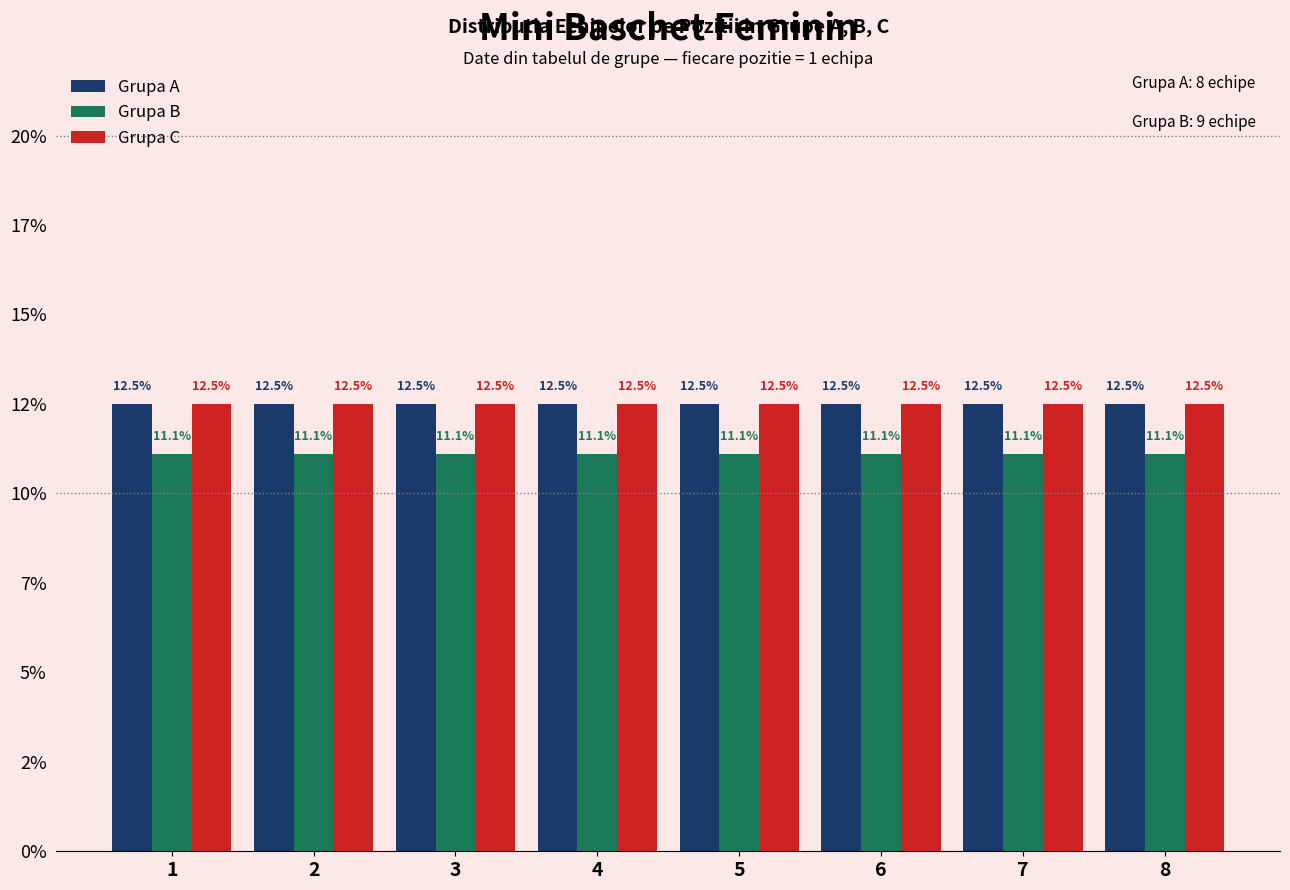

Does the chart contain any negative values?

No